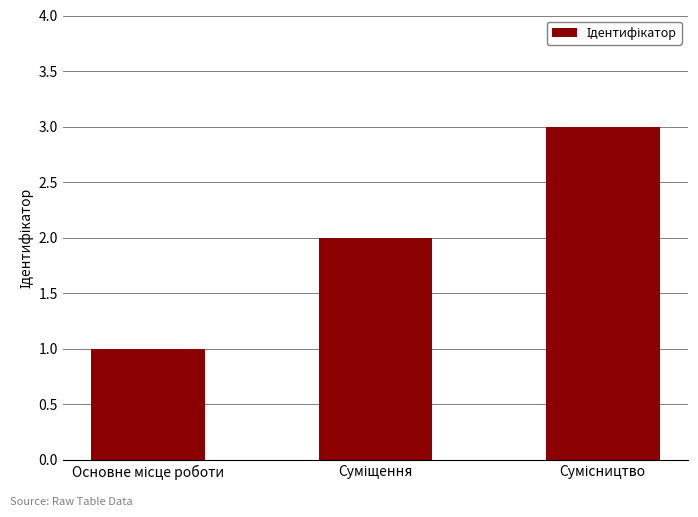

What is the sum of all values?

6